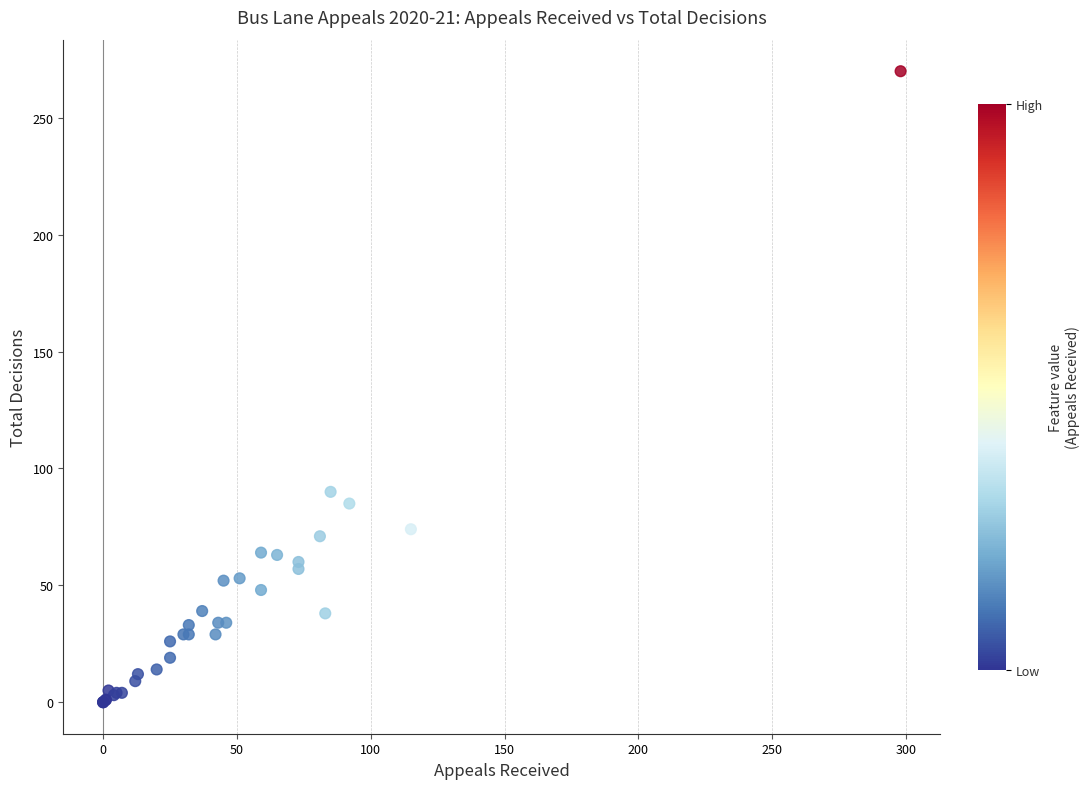

What Y value in the scatter plot is closest to 135?

90